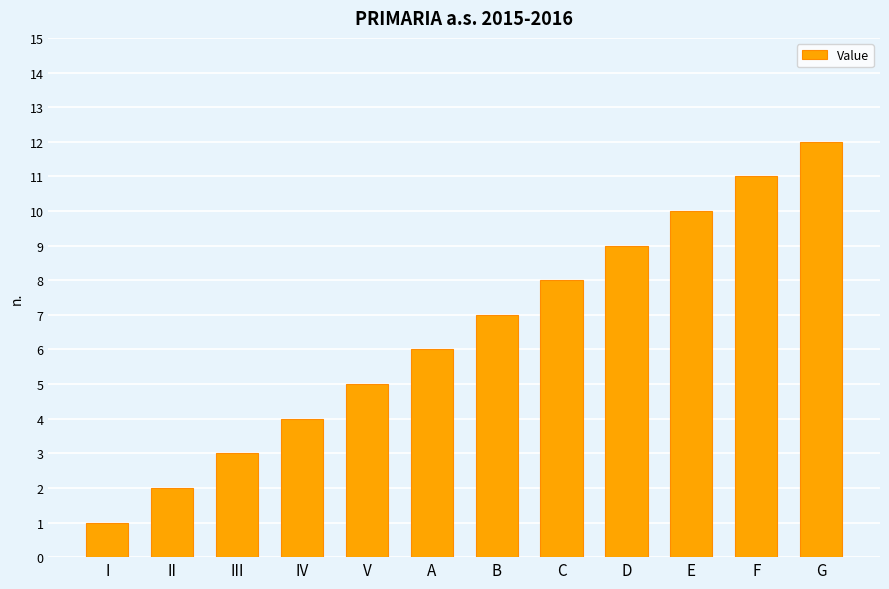

Does the chart contain stacked bars?

No